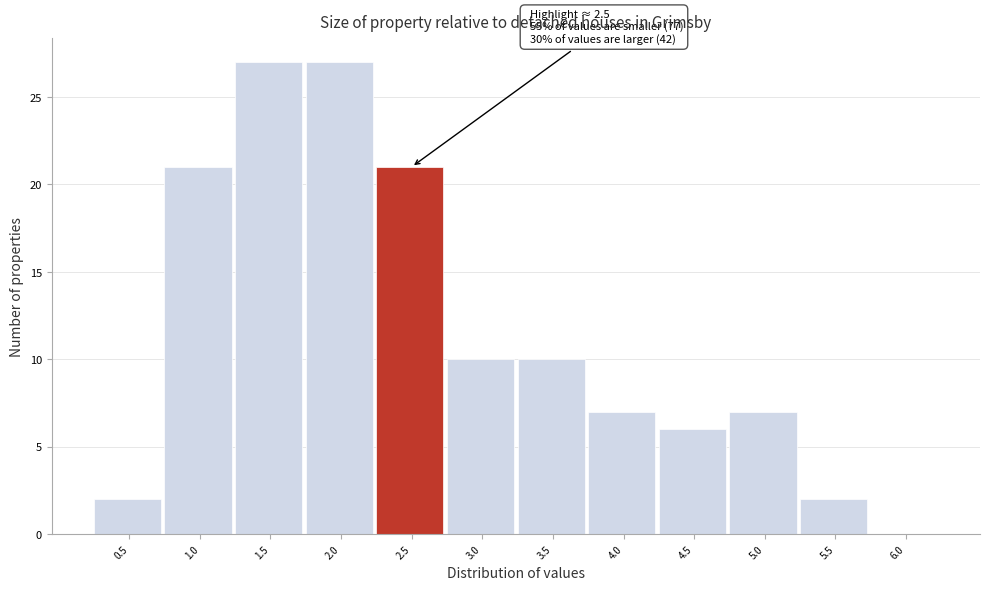

Reading left to right, transcribe all the data shown in this chart.

0.5=2	1.0=21	1.5=27	2.0=27	2.5=21	3.0=10	3.5=10	4.0=7	4.5=6	5.0=7	5.5=2	6.0=0